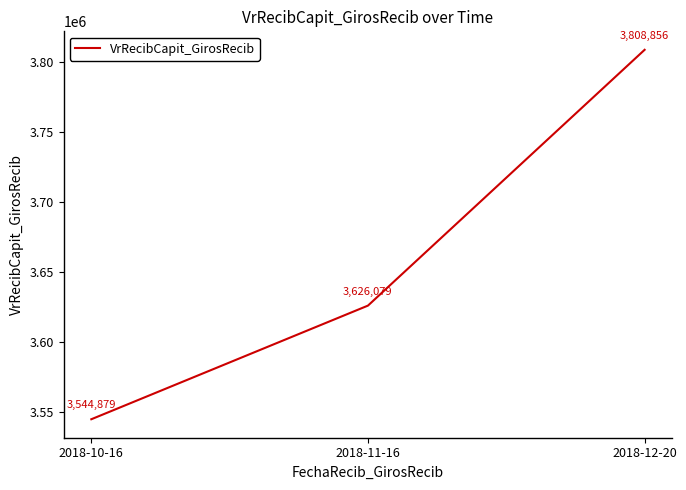

List the labels in order of value, largest first.

2018-12-20, 2018-11-16, 2018-10-16